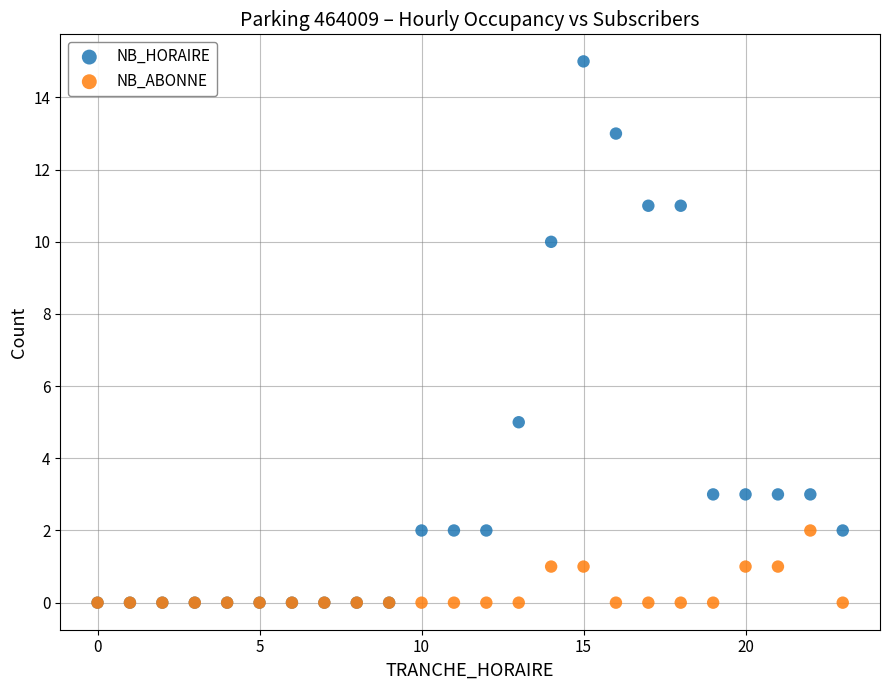

In the NB_HORAIRE series, what Y value is closest to 7?

5